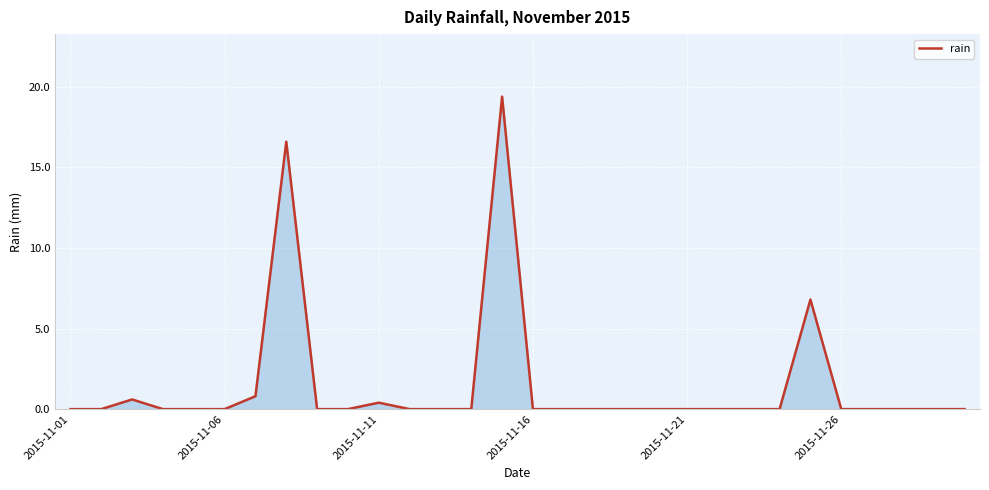

What is the difference between the maximum and minimum values?

19.4